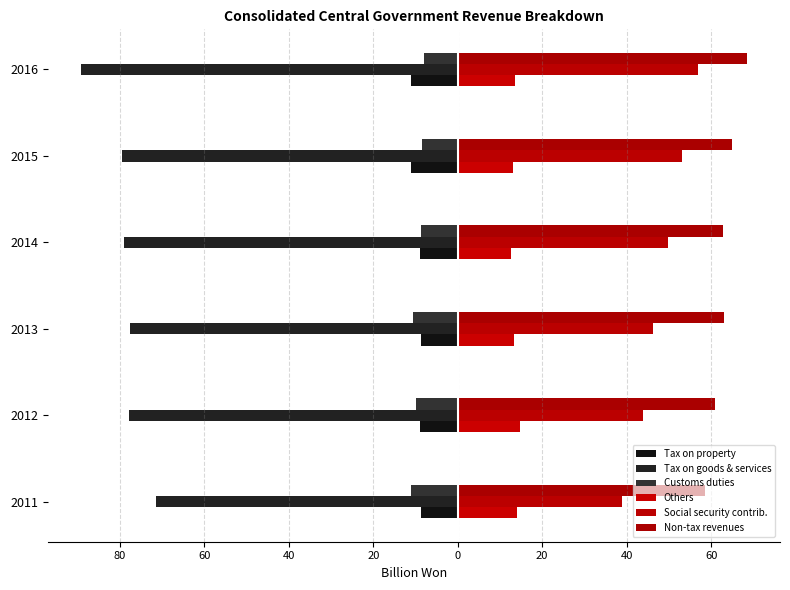

What are all the series names shown in the legend?

Tax on property, Tax on goods & services, Customs duties, Others, Social security contrib., Non-tax revenues